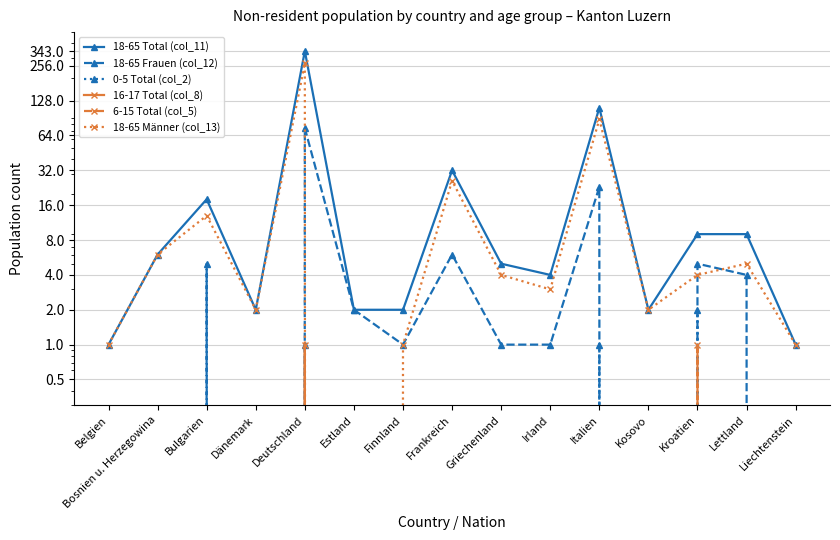

Reading left to right, extract all data points from this chart.

18-65 Total (col_11): Belgien=1	Bosnien u. Herzegowina=6	Bulgarien=18	Dänemark=2	Deutschland=343	Estland=2	Finnland=2	Frankreich=32	Griechenland=5	Irland=4	Italien=111	Kosovo=2	Kroatien=9	Lettland=9	Liechtenstein=1
18-65 Frauen (col_12): Belgien=0	Bosnien u. Herzegowina=0	Bulgarien=5	Dänemark=0	Deutschland=74	Estland=2	Finnland=1	Frankreich=6	Griechenland=1	Irland=1	Italien=23	Kosovo=0	Kroatien=5	Lettland=4	Liechtenstein=0
0-5 Total (col_2): Belgien=0	Bosnien u. Herzegowina=0	Bulgarien=0	Dänemark=0	Deutschland=1	Estland=0	Finnland=0	Frankreich=0	Griechenland=0	Irland=0	Italien=1	Kosovo=0	Kroatien=2	Lettland=0	Liechtenstein=0
16-17 Total (col_8): Belgien=0	Bosnien u. Herzegowina=0	Bulgarien=0	Dänemark=0	Deutschland=1	Estland=0	Finnland=0	Frankreich=0	Griechenland=0	Irland=0	Italien=0	Kosovo=0	Kroatien=0	Lettland=0	Liechtenstein=0
6-15 Total (col_5): Belgien=0	Bosnien u. Herzegowina=0	Bulgarien=0	Dänemark=0	Deutschland=0	Estland=0	Finnland=0	Frankreich=0	Griechenland=0	Irland=0	Italien=0	Kosovo=0	Kroatien=1	Lettland=0	Liechtenstein=0
18-65 Männer (col_13): Belgien=1	Bosnien u. Herzegowina=6	Bulgarien=13	Dänemark=2	Deutschland=269	Estland=0	Finnland=1	Frankreich=26	Griechenland=4	Irland=3	Italien=88	Kosovo=2	Kroatien=4	Lettland=5	Liechtenstein=1